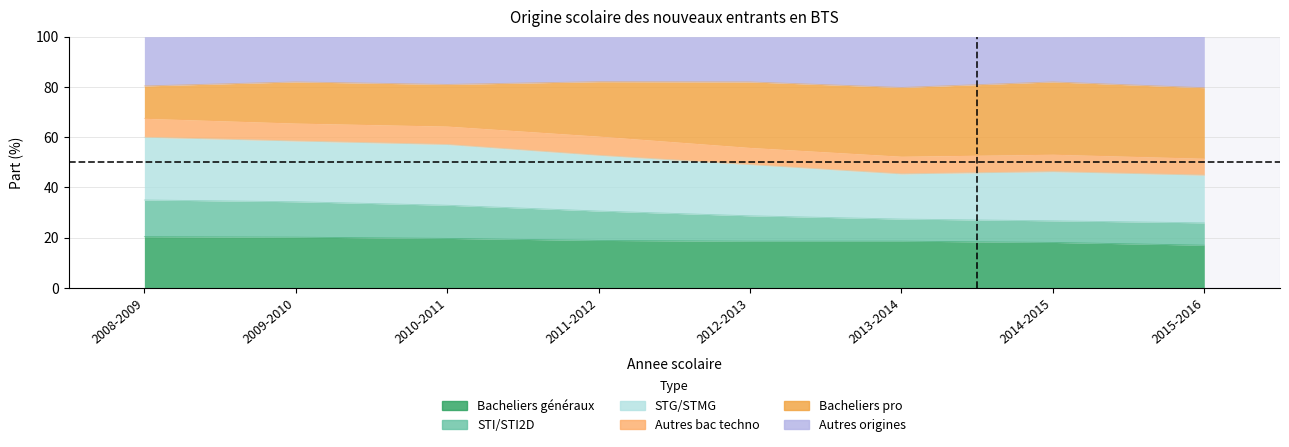

How many lines are shown in the chart?

5